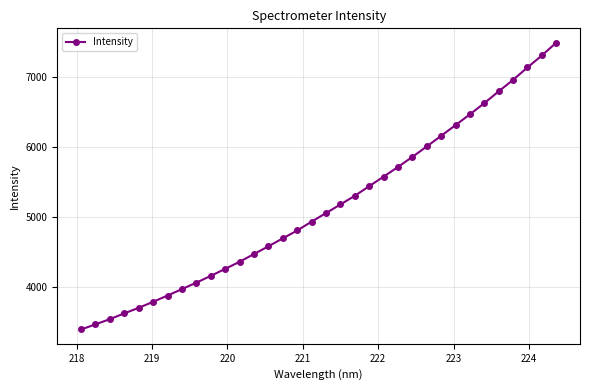

What is the sum of all values?

175029.5